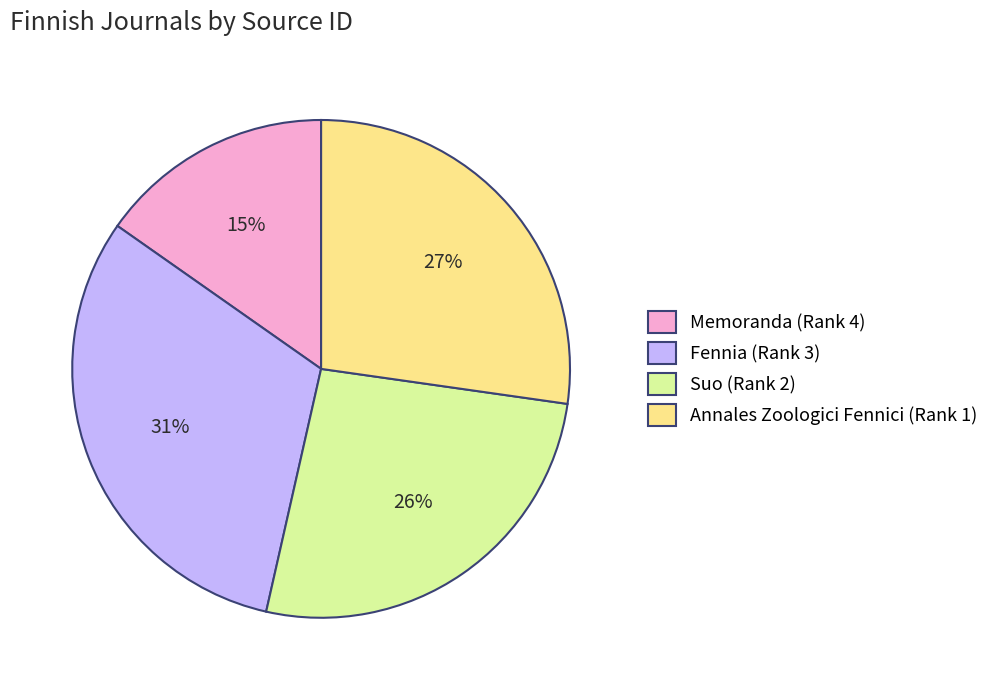

What is the smallest slice in the pie chart?

Memoranda (Rank 4)